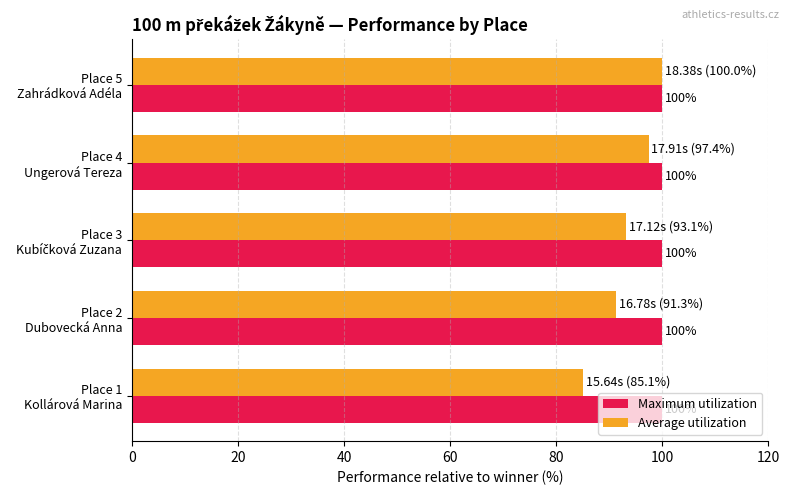

Which series has the largest total across all categories?

Maximum utilization